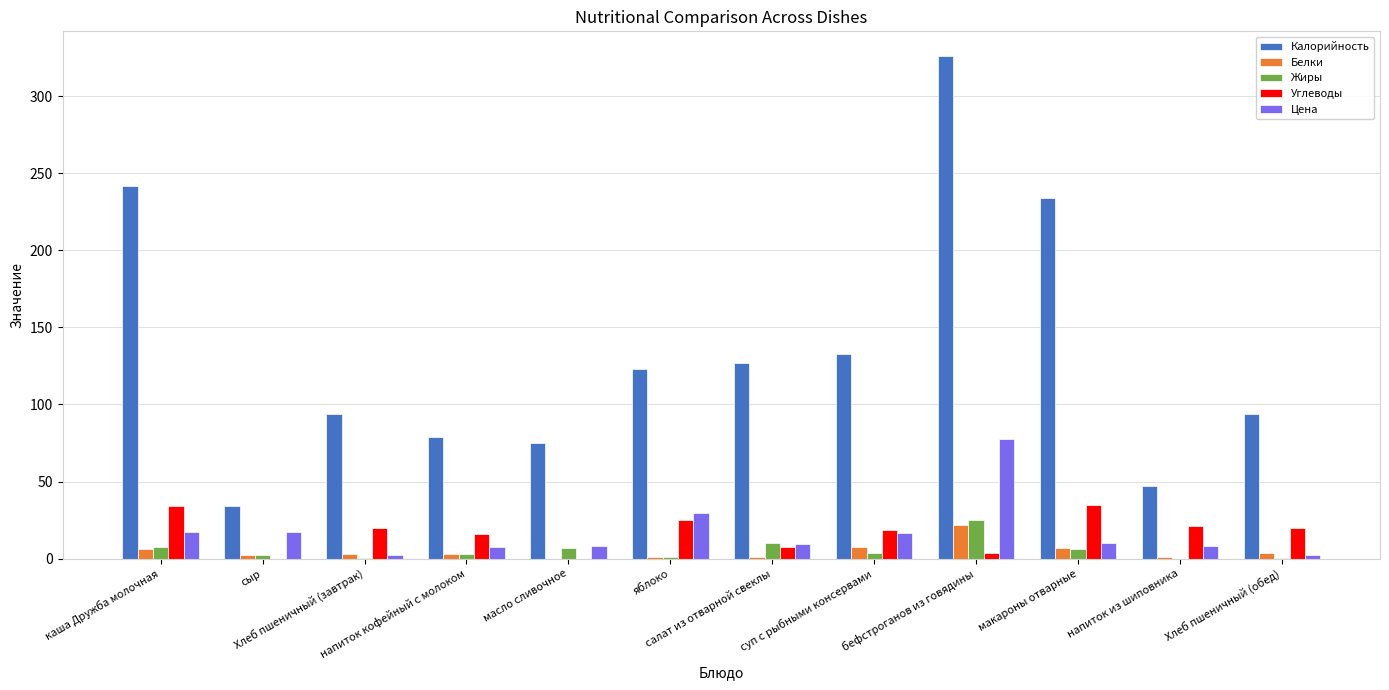

Which series has the largest total across all categories?

Калорийность